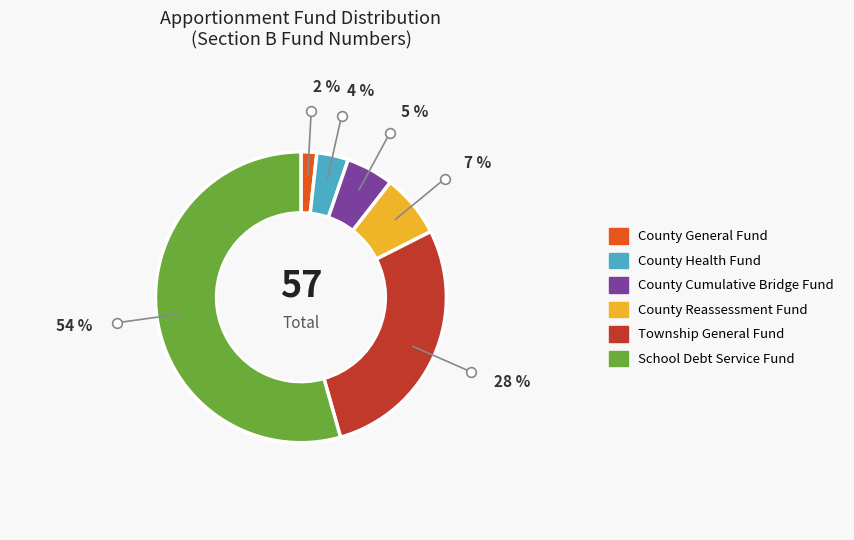

The County Reassessment Fund slice represents 7% of the pie. True or false?

True